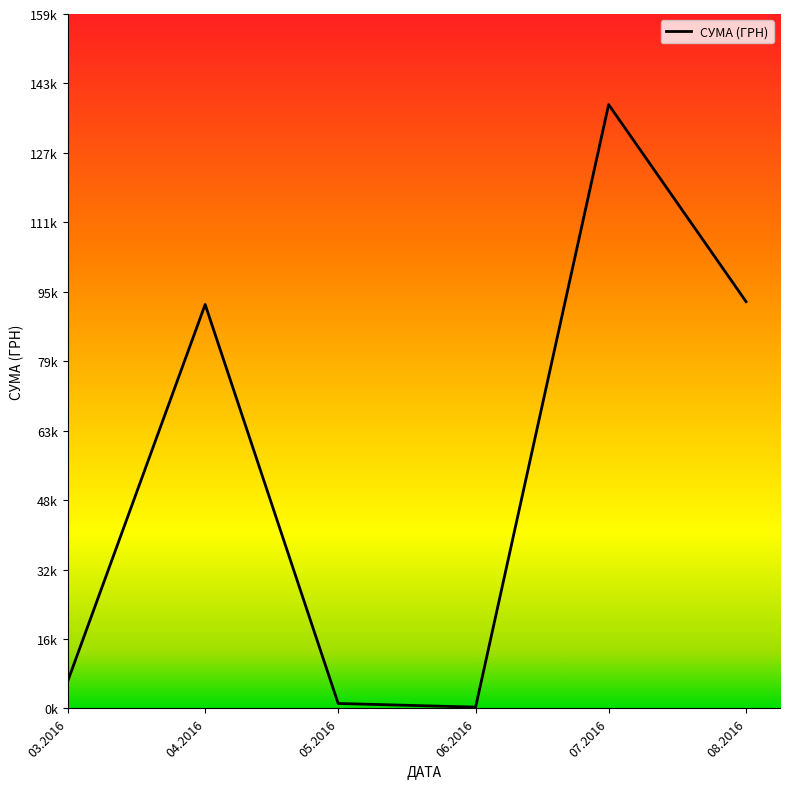

Does the chart have visible grid lines?

No